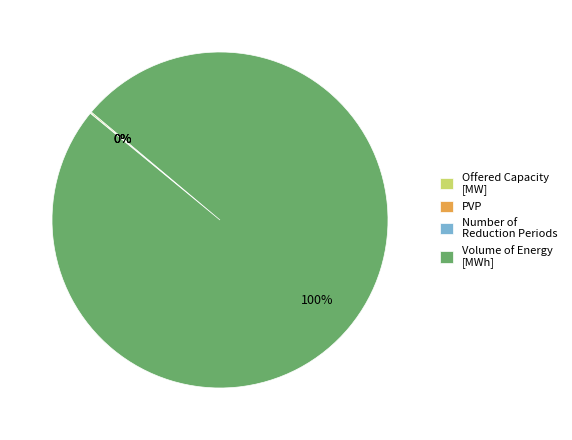

Is there a majority slice in this chart?

Yes